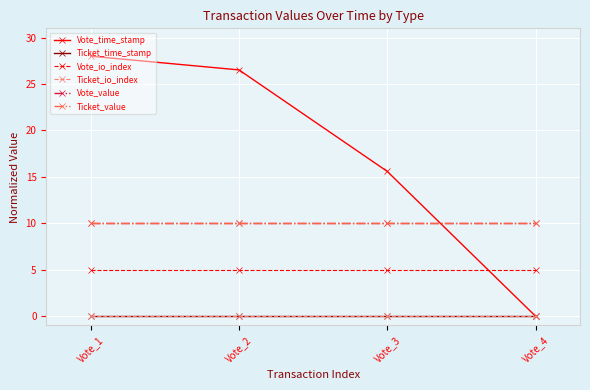

Read the Vote_value value at Vote_1.

10.0